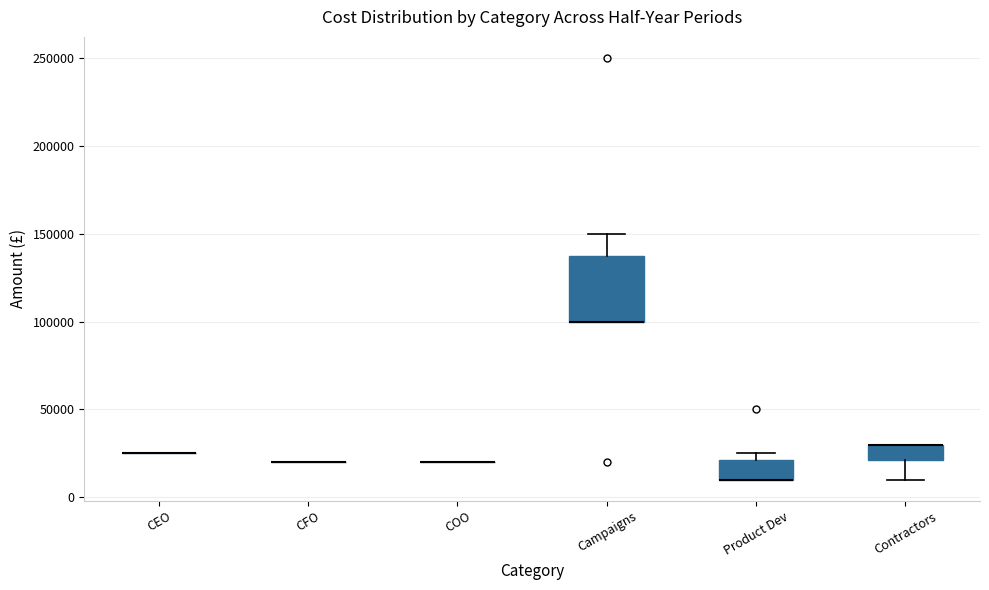

Reading left to right, read every box against the y-axis: the position of its median line, the range the box covers, and the ends of its whiskers. The values are not printed on the chart, so give them approximately, as read against the axis.

CEO: box collapsed to a line at 25000, whiskers 25000 to 25000
CFO: box collapsed to a line at 20000, whiskers 20000 to 20000
COO: box collapsed to a line at 20000, whiskers 20000 to 20000
Campaigns: median 100000 (drawn on the box's lower edge), box 100000 to 140000, whiskers 100000 to 150000
Product Dev: median 10000 (drawn on the box's lower edge), box 10000 to 20000, whiskers 10000 to 25000
Contractors: median 30000 (drawn on the box's upper edge), box 20000 to 30000, whiskers 10000 to 30000